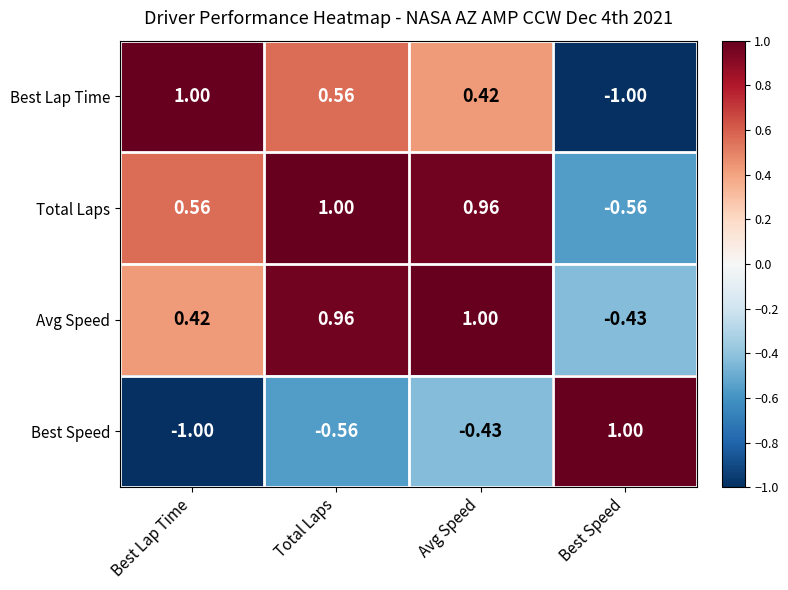

What is the minimum value shown in the chart?

-1.0